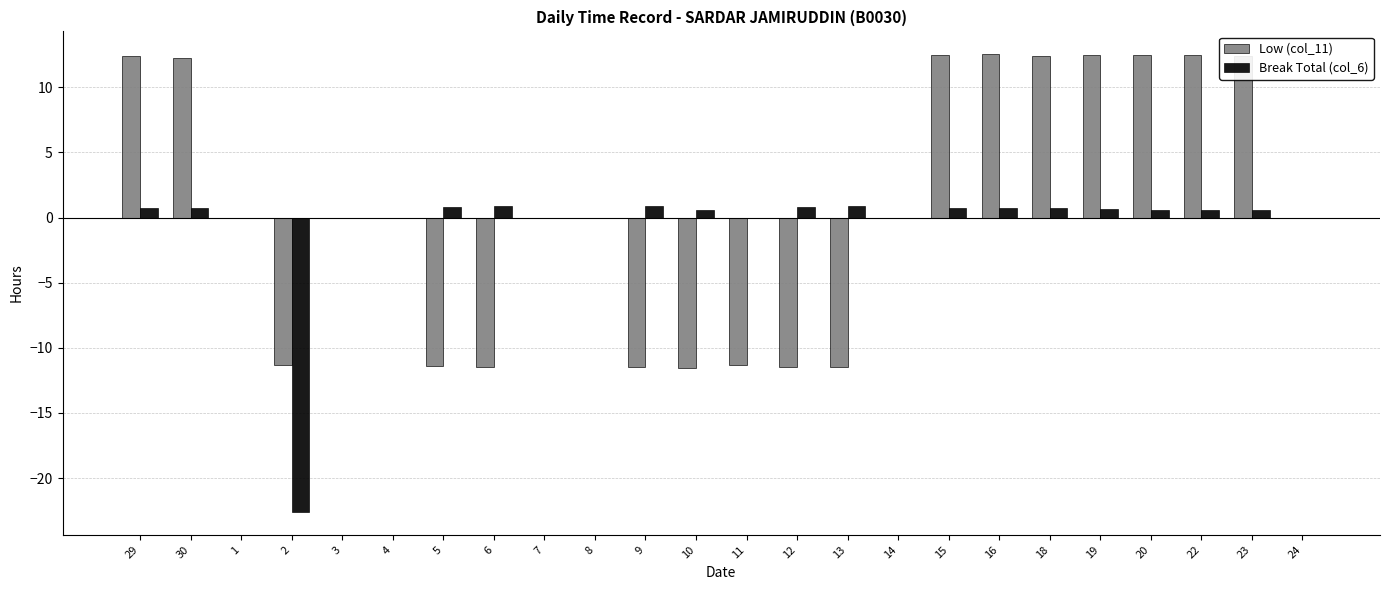

Is the value of Low (col_11) at 7 greater than the value of Break Total (col_6) at 2?

Yes